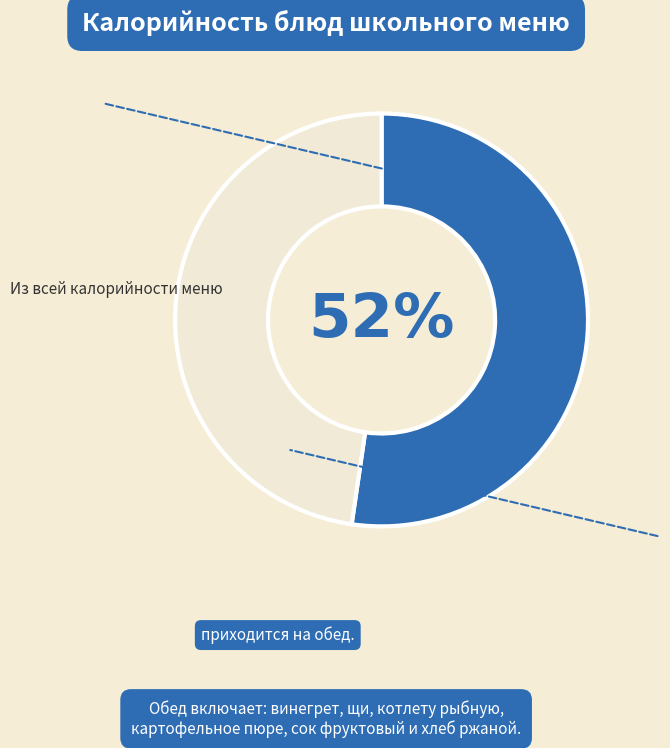

To the nearest percent, what is the average slice percentage?

50%